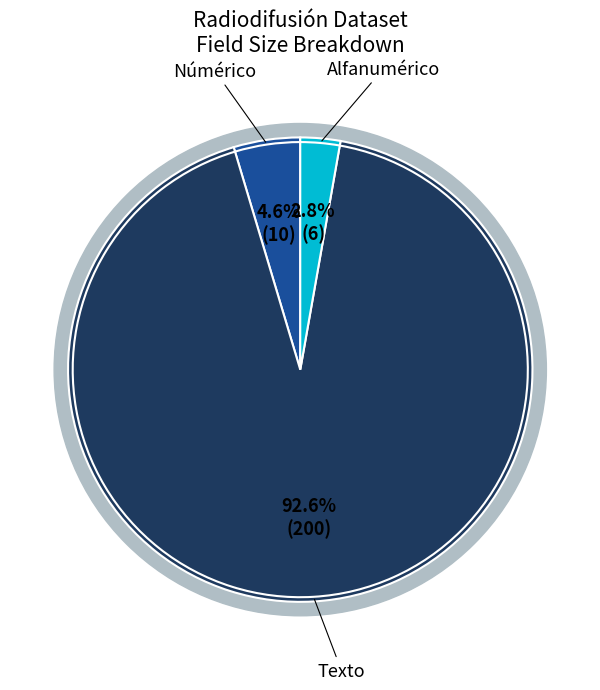

What is the majority slice?

Texto